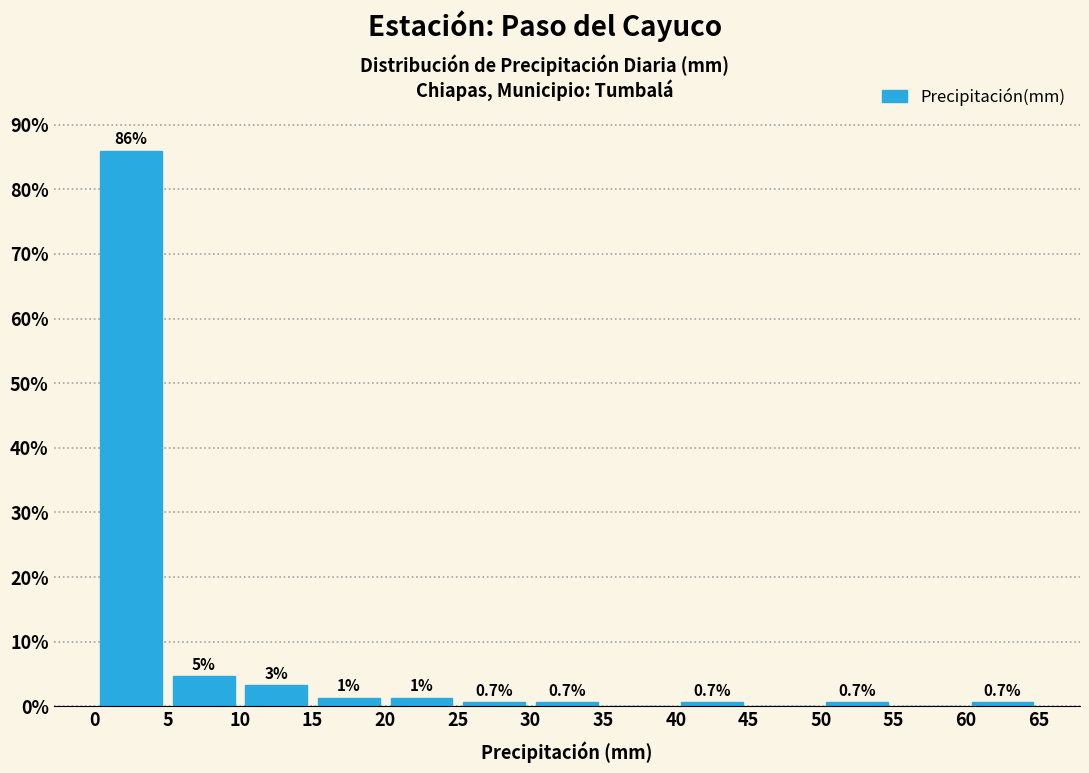

Over which range of the x-axis is the bar tallest?

0 to 5